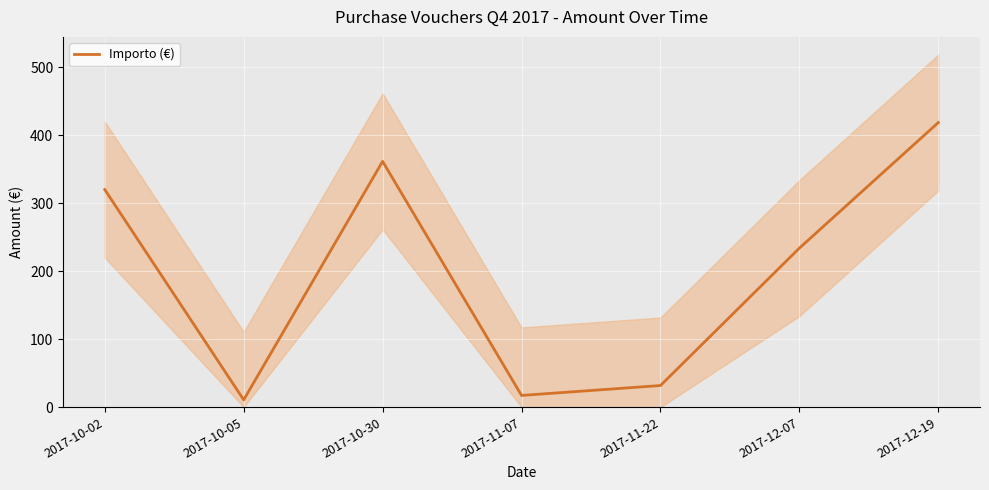

What is the change in value from 2017-10-02 to 2017-10-05?

-309.2